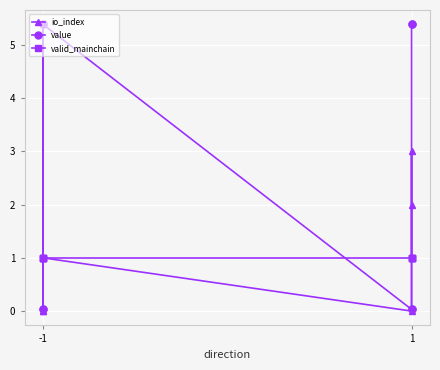

The valid_mainchain series shows 1.0 at -1. True or false?

True